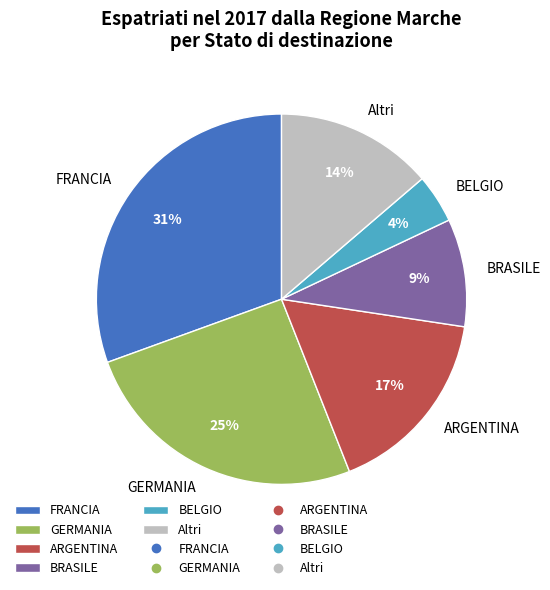

What is the ratio of the value at FRANCIA to the value at GERMANIA?

1.2